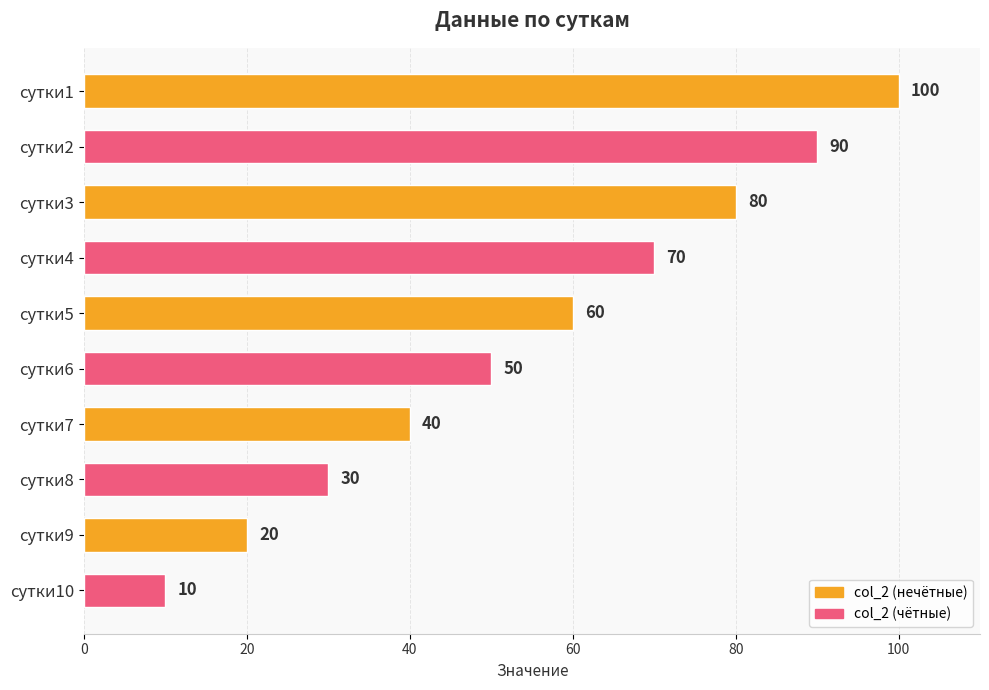

Rank the categories by value from lowest to highest.

сутки10, сутки9, сутки8, сутки7, сутки6, сутки5, сутки4, сутки3, сутки2, сутки1